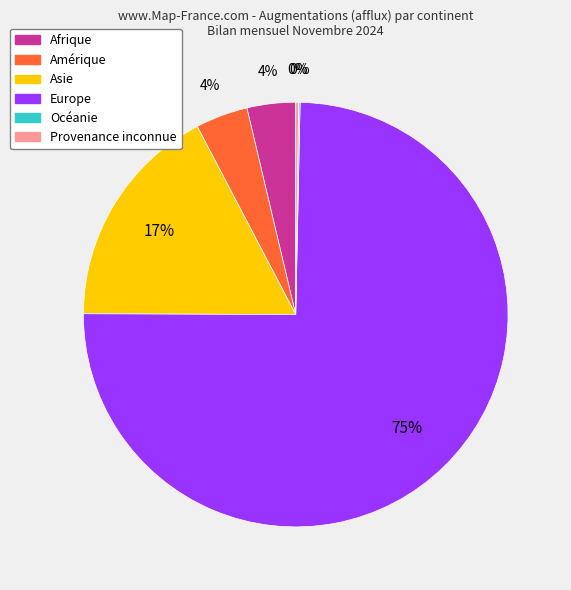

Do Asie and Amérique together represent more than half of the pie?

No